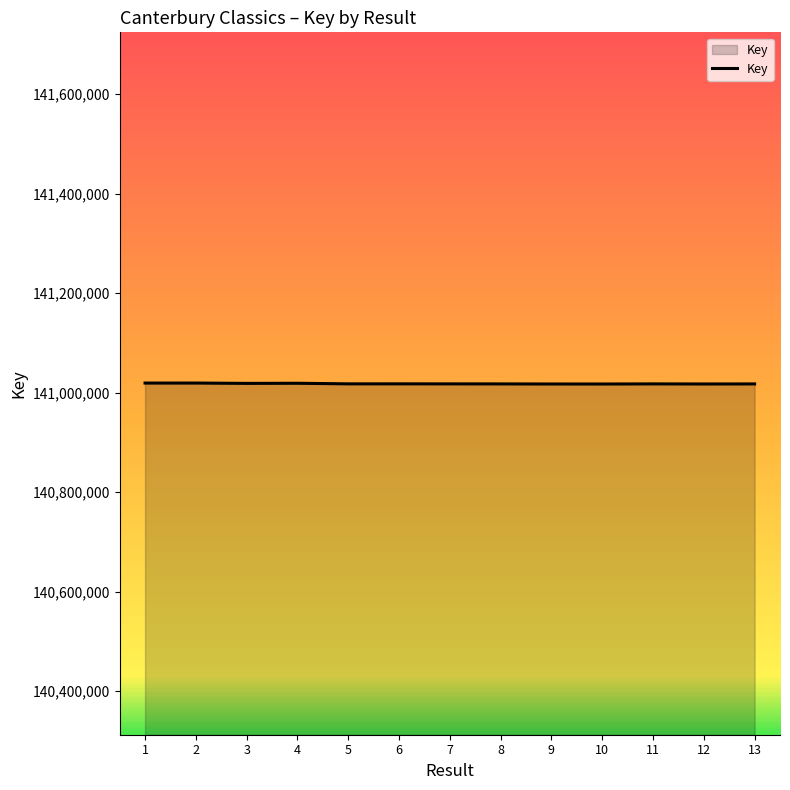

What is the ratio of the value at 4 to the value at 7?

1.0